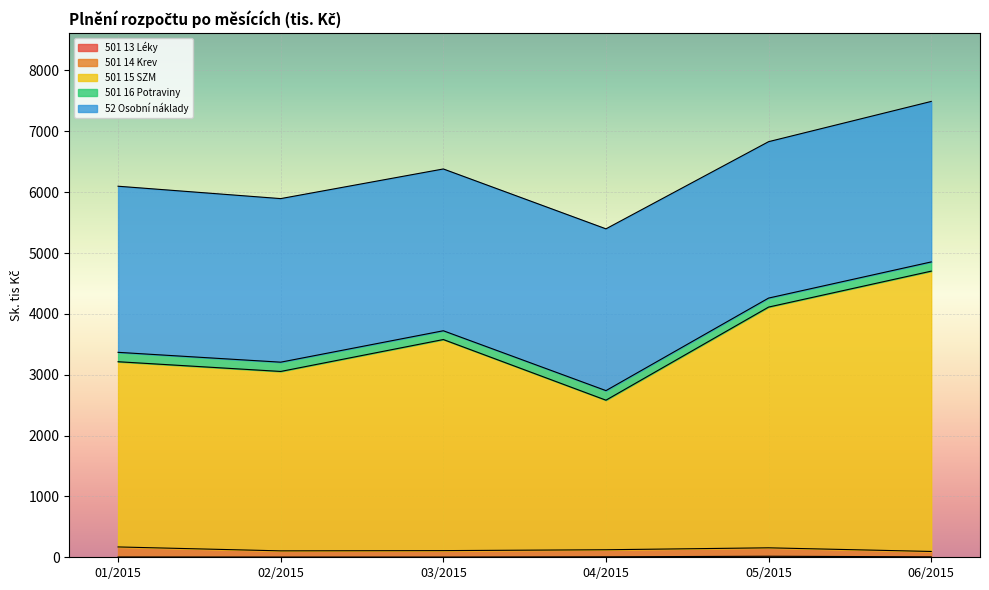

Rank the categories by 501 14 Krev value from lowest to highest.

06/2015, 02/2015, 03/2015, 04/2015, 05/2015, 01/2015